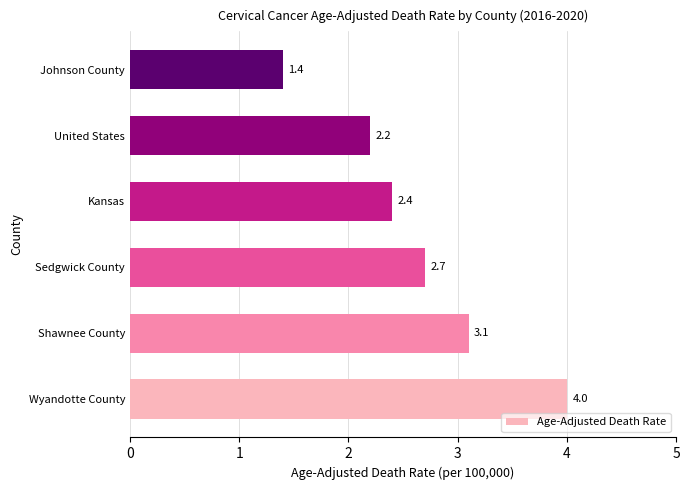

What is the difference between the second highest and minimum values?

1.7